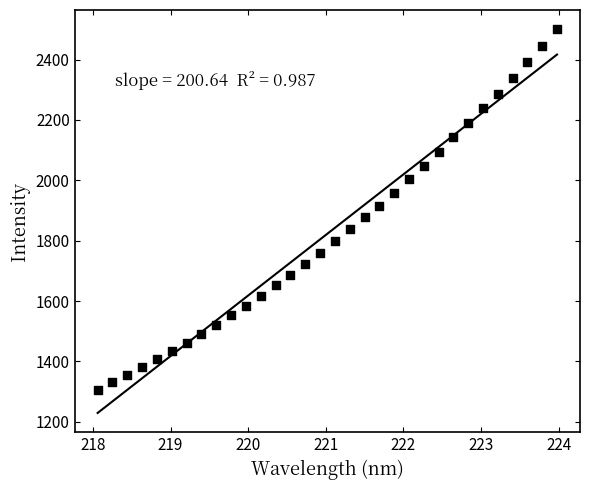

What is the range of X values (max minus min)?

5.9